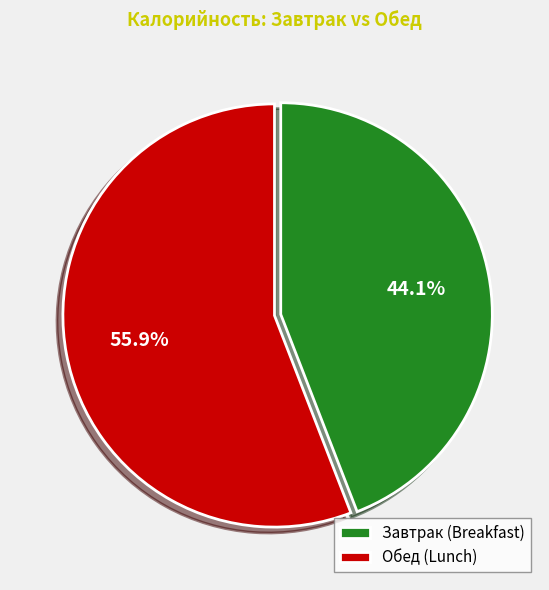

Is Завтрак (Breakfast) the majority of the pie?

No